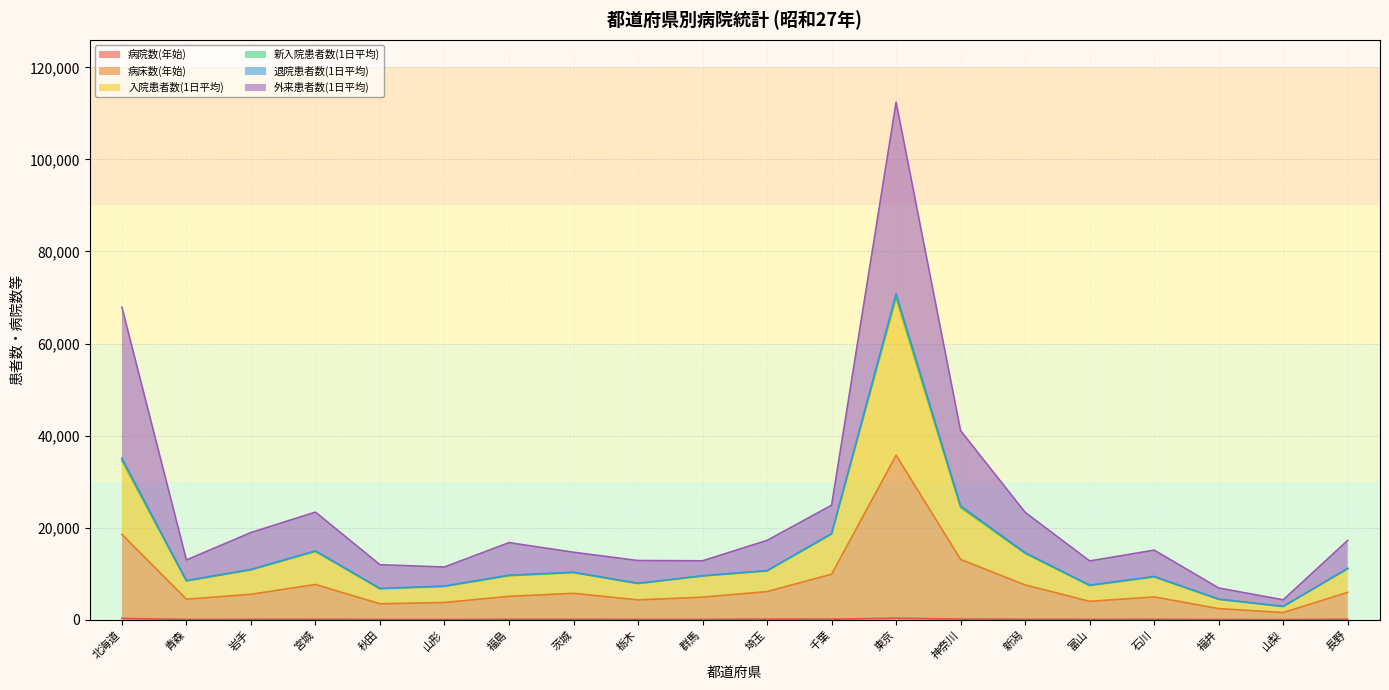

At how many categories does at least one series exceed 46536?

2